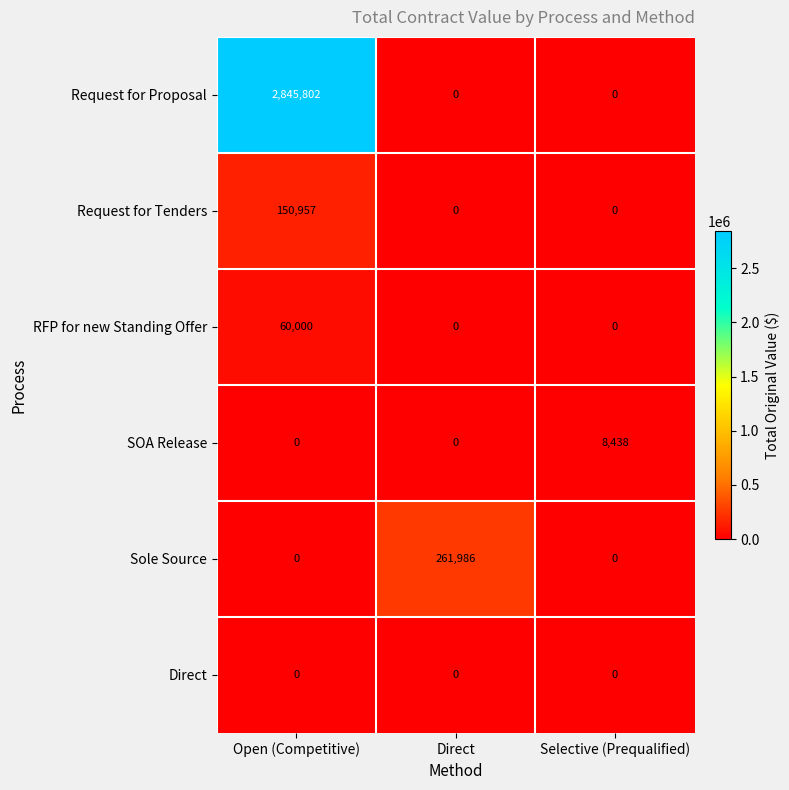

How many data points in RFP for new Standing Offer are above 0?

1